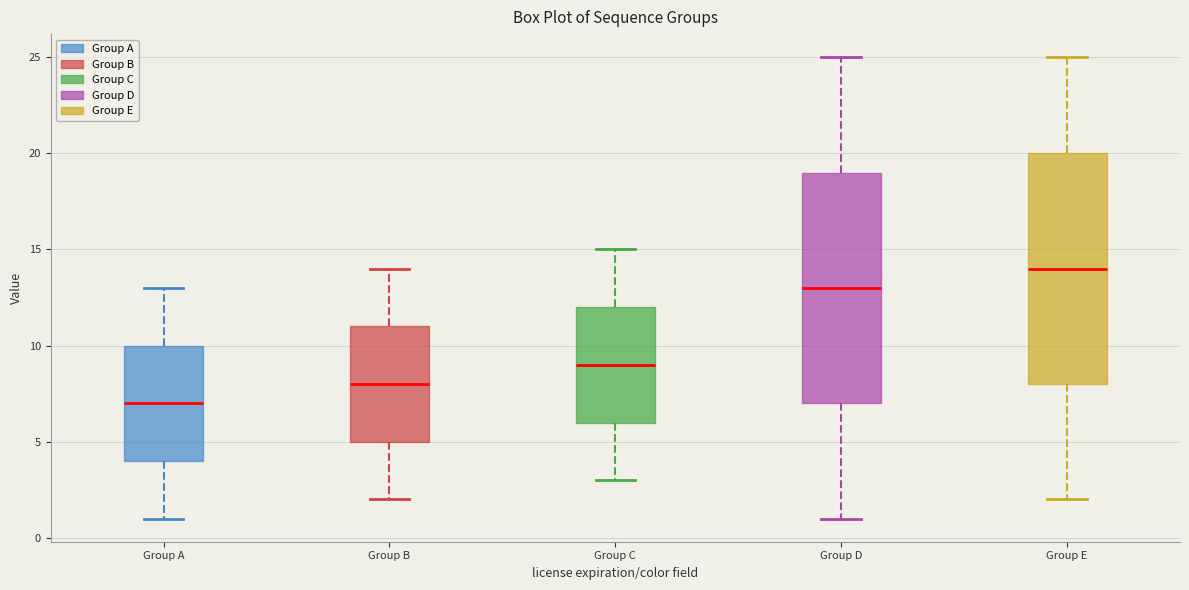

Where does the lower whisker of the box for Group A end on the y-axis? The values are not printed on the chart, so give them approximately, as read against the axis.

1